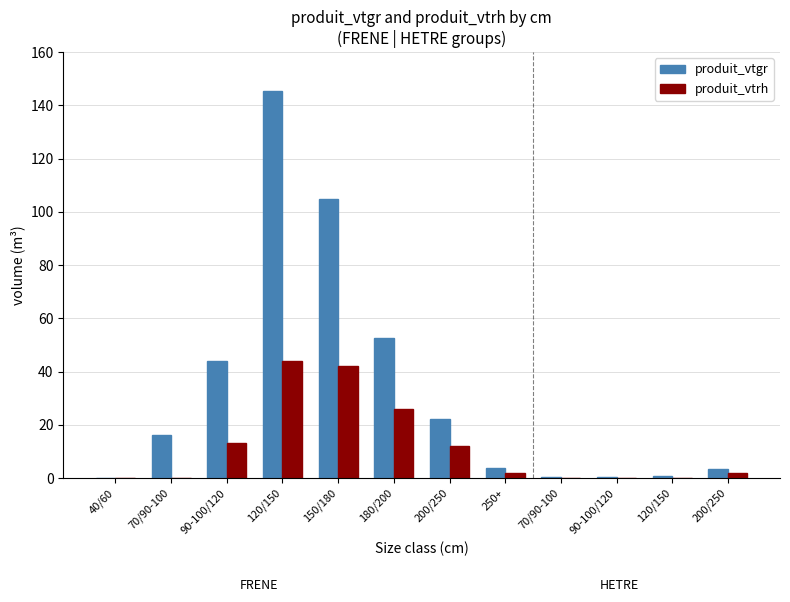

Are the bars grouped side by side (vs. stacked)?

Yes